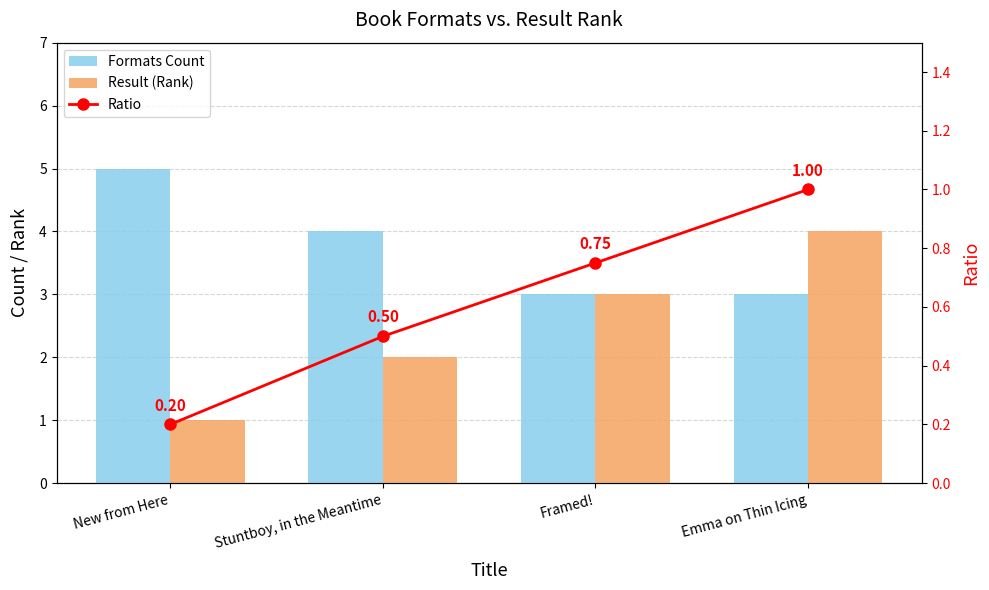

Which category has the highest value in the Formats Count series?

New from Here